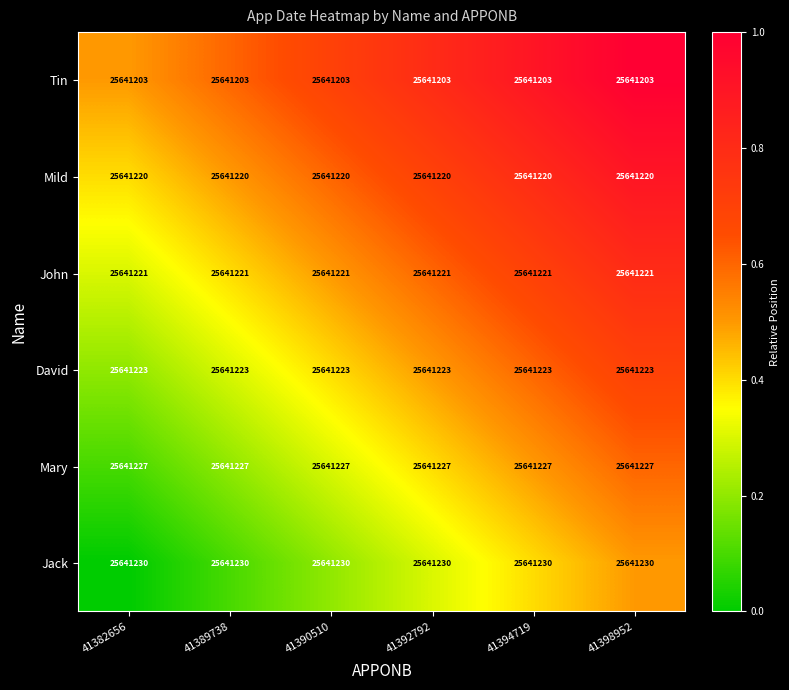

What is the smallest value displayed?

25641203